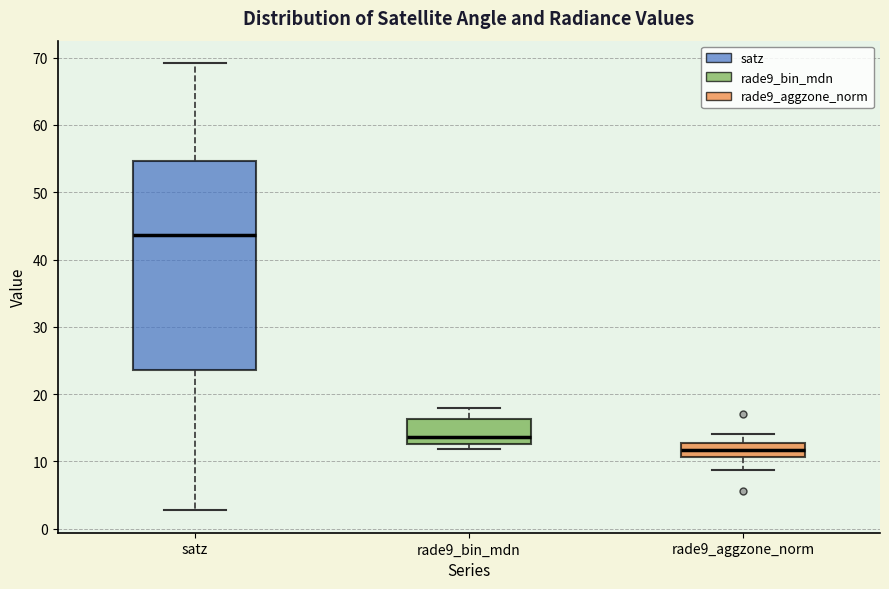

Where is the lower edge of the box for satz on the y-axis? The values are not printed on the chart, so give them approximately, as read against the axis.

24